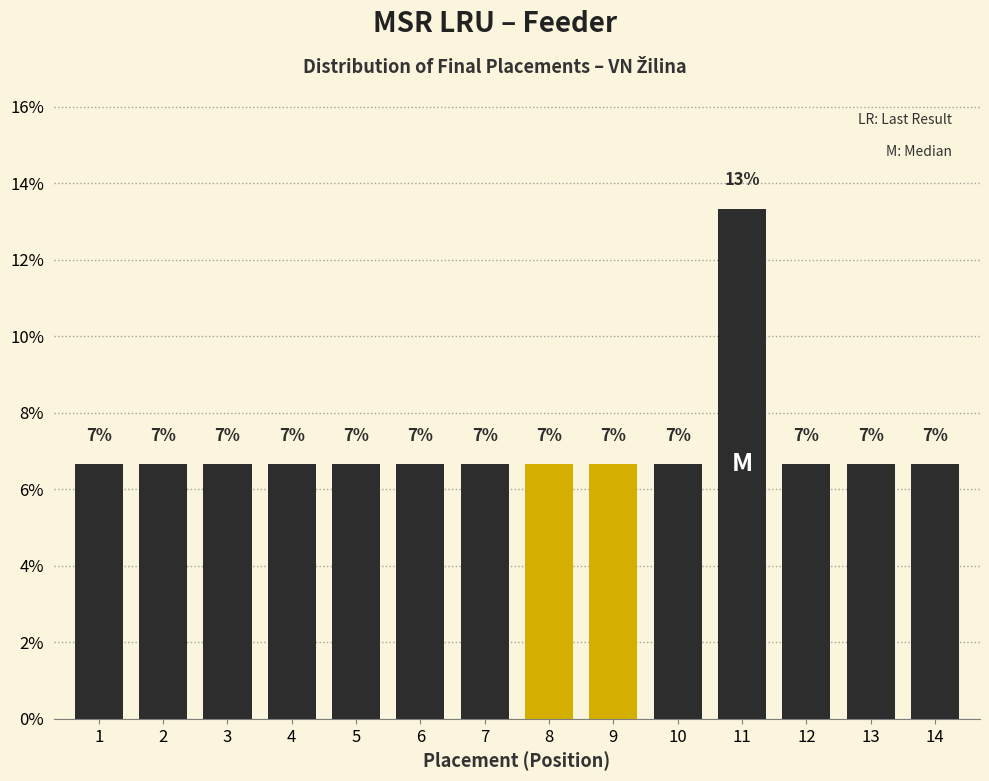

Are the bars horizontal?

No